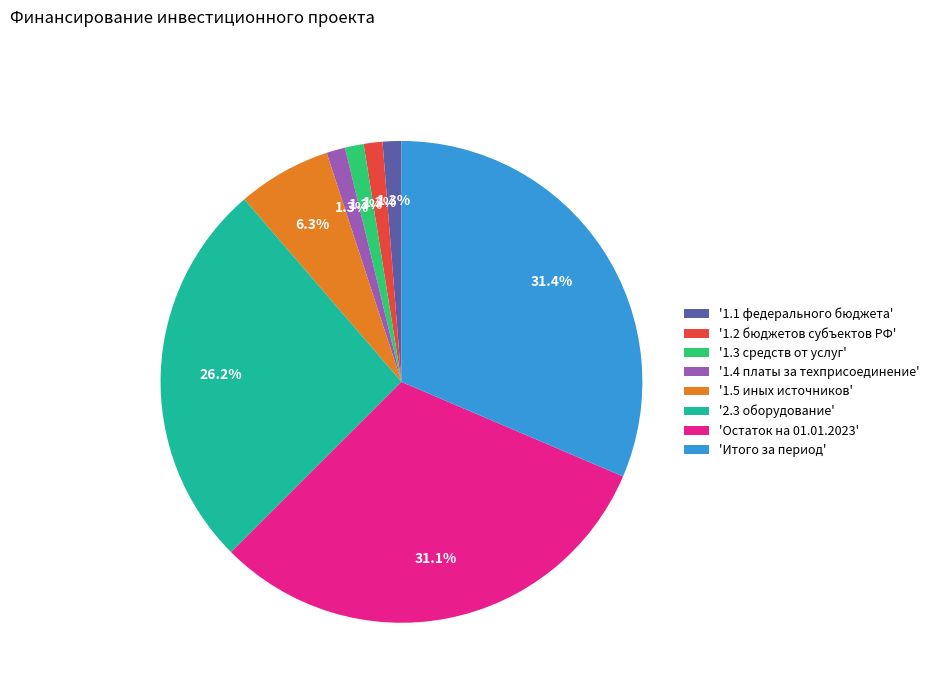

Between '1.5 иных источников' and 'Итого за период', which is larger?

'Итого за период'